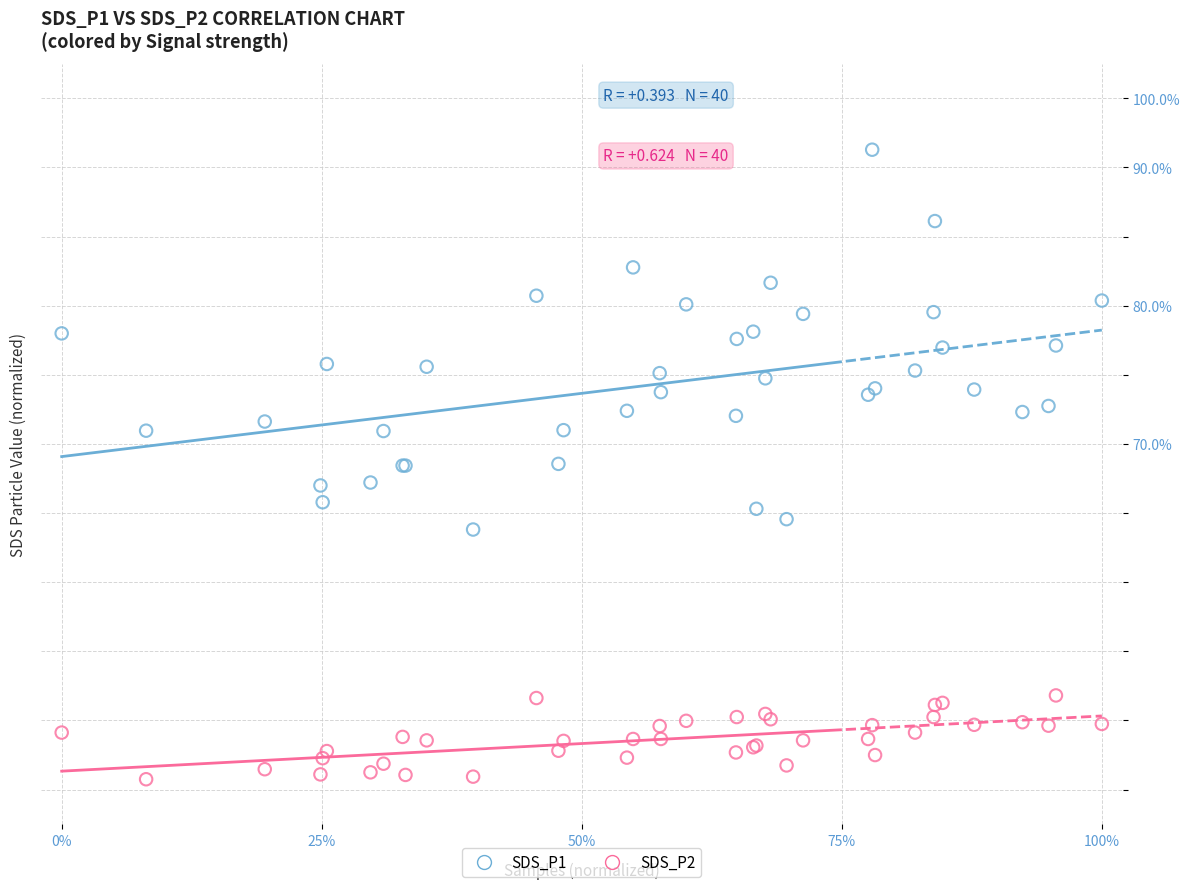

What are all the series names shown in the legend?

SDS_P1, SDS_P2